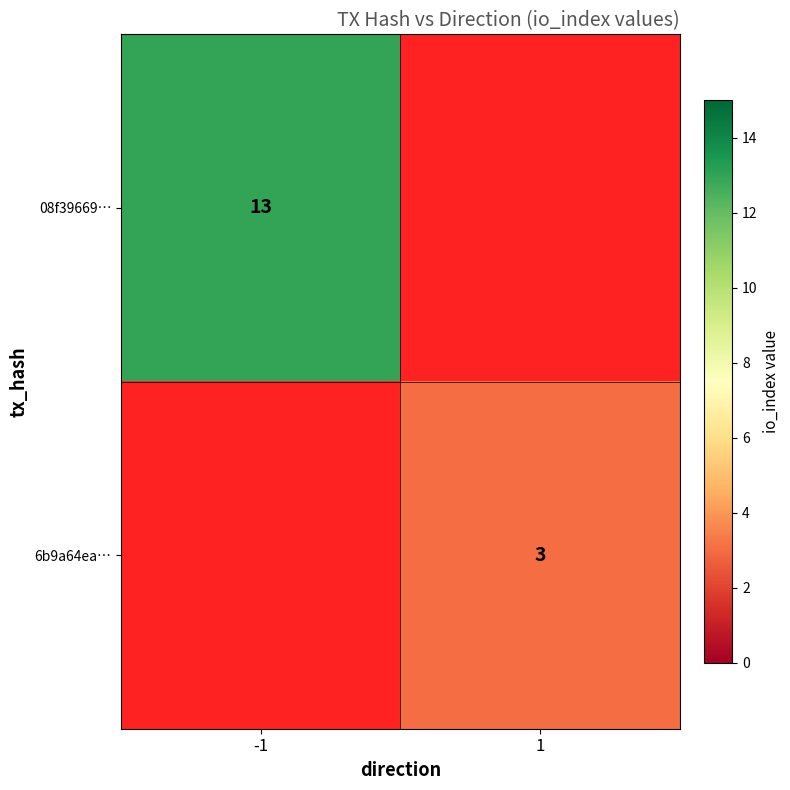

The value of 6b9a64ea… at 1 is 3. True or false?

True